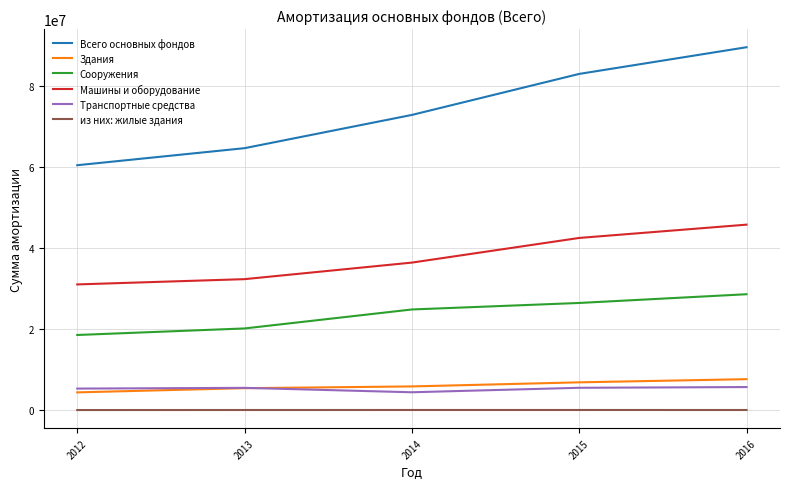

What is the greatest value displayed?

89557121